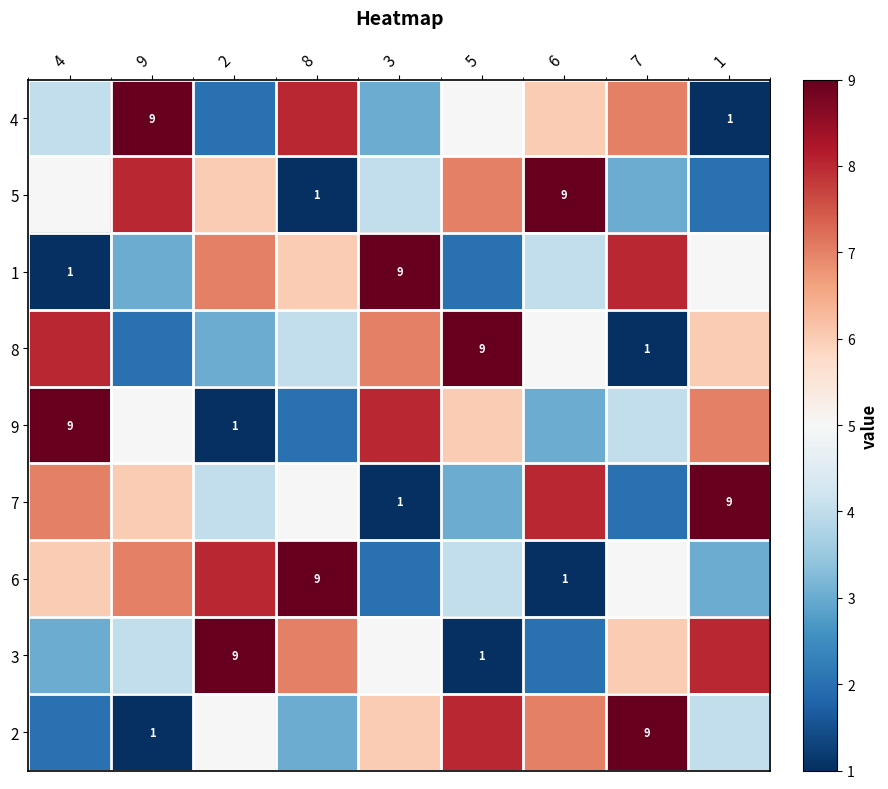

Is it true that 3 equals 2 at 5?

False